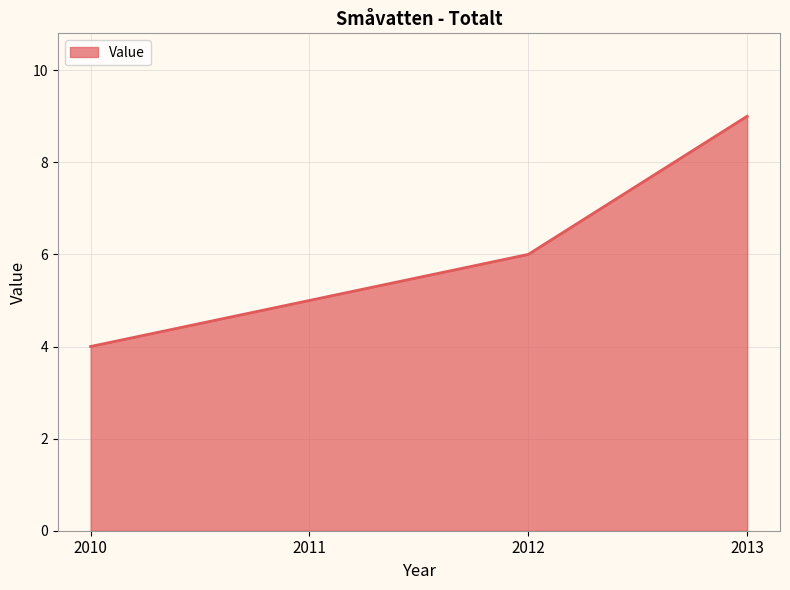

List the labels in order of value, smallest first.

2010, 2011, 2012, 2013